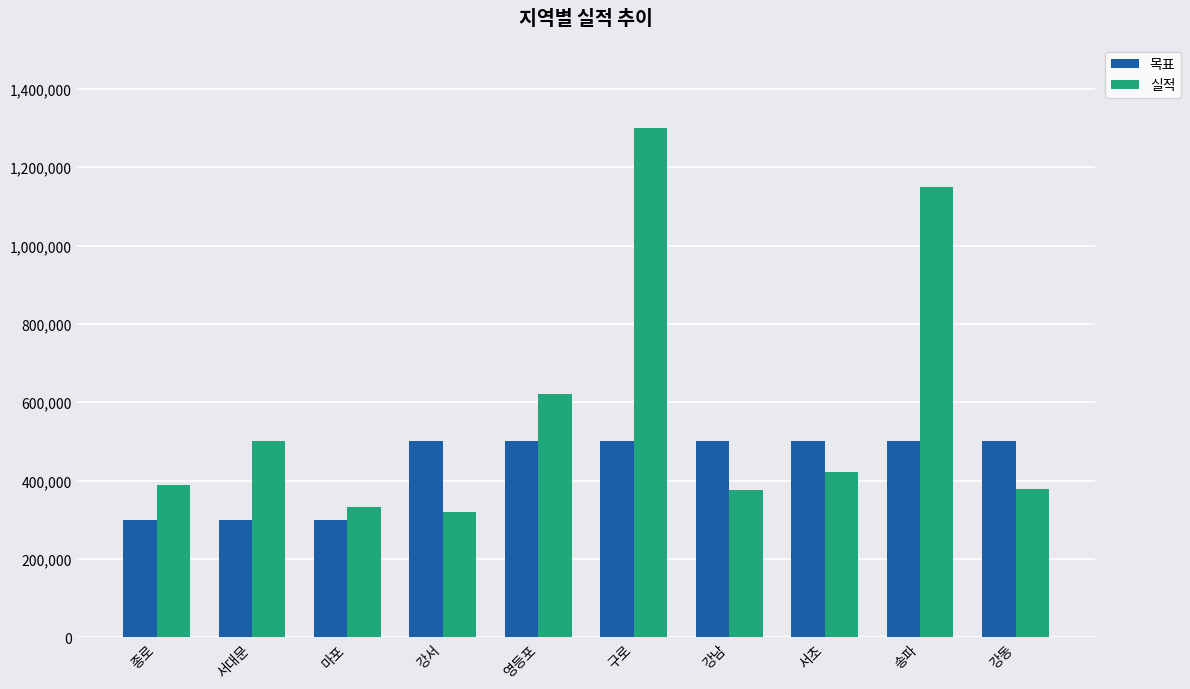

What position from the right is 서초?

3